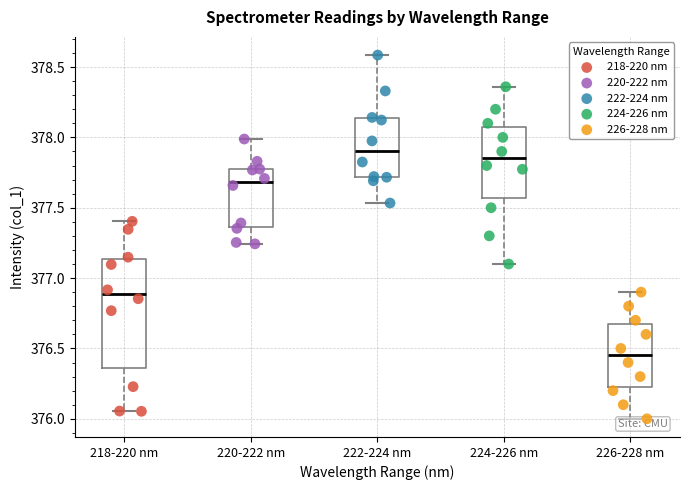

Reading left to right, transcribe this box plot: for each box, give where its median line is, the range the box spans, and where its two whiskers end, as read against the y-axis. The values are not printed on the chart, so give them approximately, as read against the axis.

218-220 nm: median 376.90, box 376.35 to 377.15, whiskers 376.05 to 377.40
220-222 nm: median 377.70, box 377.35 to 377.75, whiskers 377.25 to 378.00
222-224 nm: median 377.90, box 377.70 to 378.15, whiskers 377.55 to 378.60
224-226 nm: median 377.85, box 377.55 to 378.10, whiskers 377.10 to 378.35
226-228 nm: median 376.45, box 376.25 to 376.70, whiskers 376.00 to 376.90